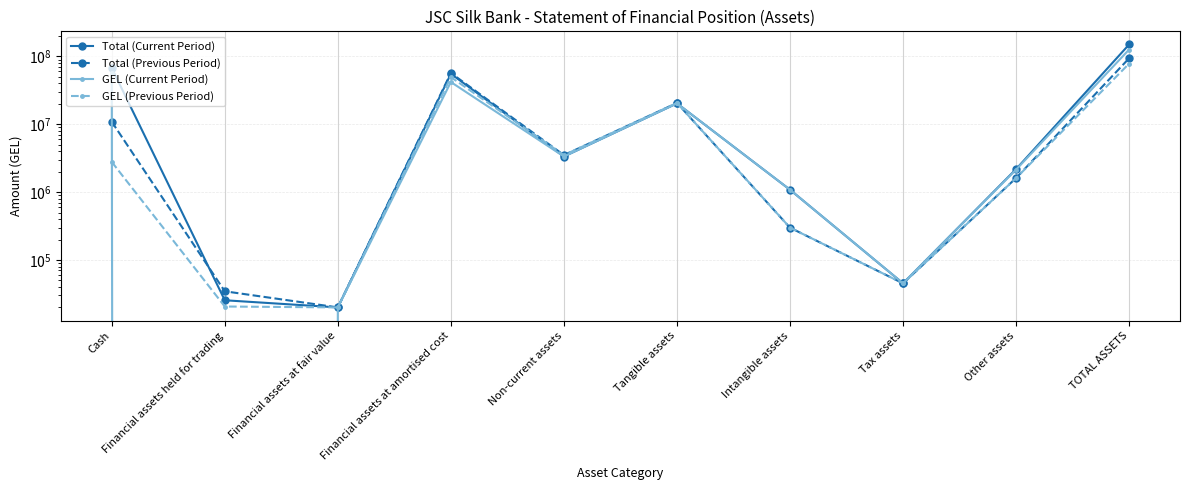

Which series ends up on top after the final intersection of GEL (Previous Period) and Total (Current Period)?

Total (Current Period)